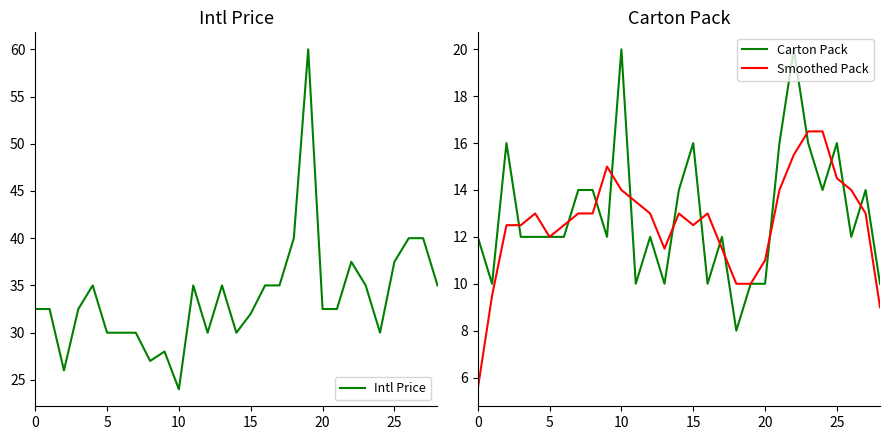

Which series has the largest total across all categories?

Intl Price